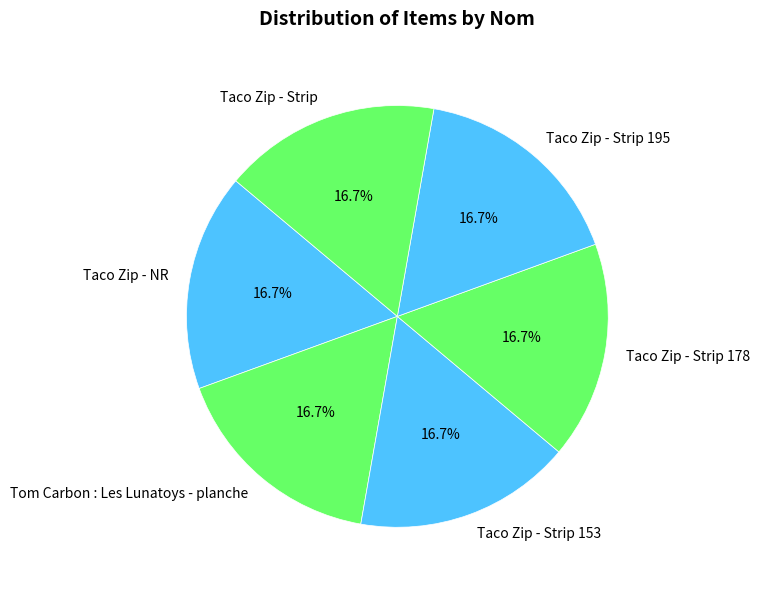

To the nearest percent, what is the combined percentage of Taco Zip - Strip 153 and Taco Zip - Strip 178?

33%